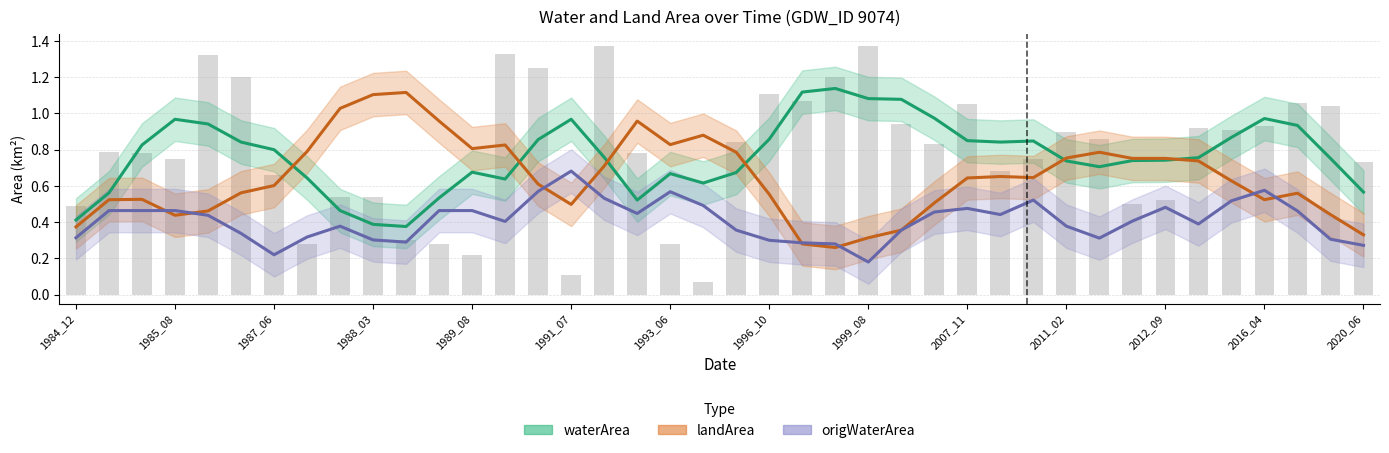

Is it true that landArea equals 0.8 at 2012_09?

True